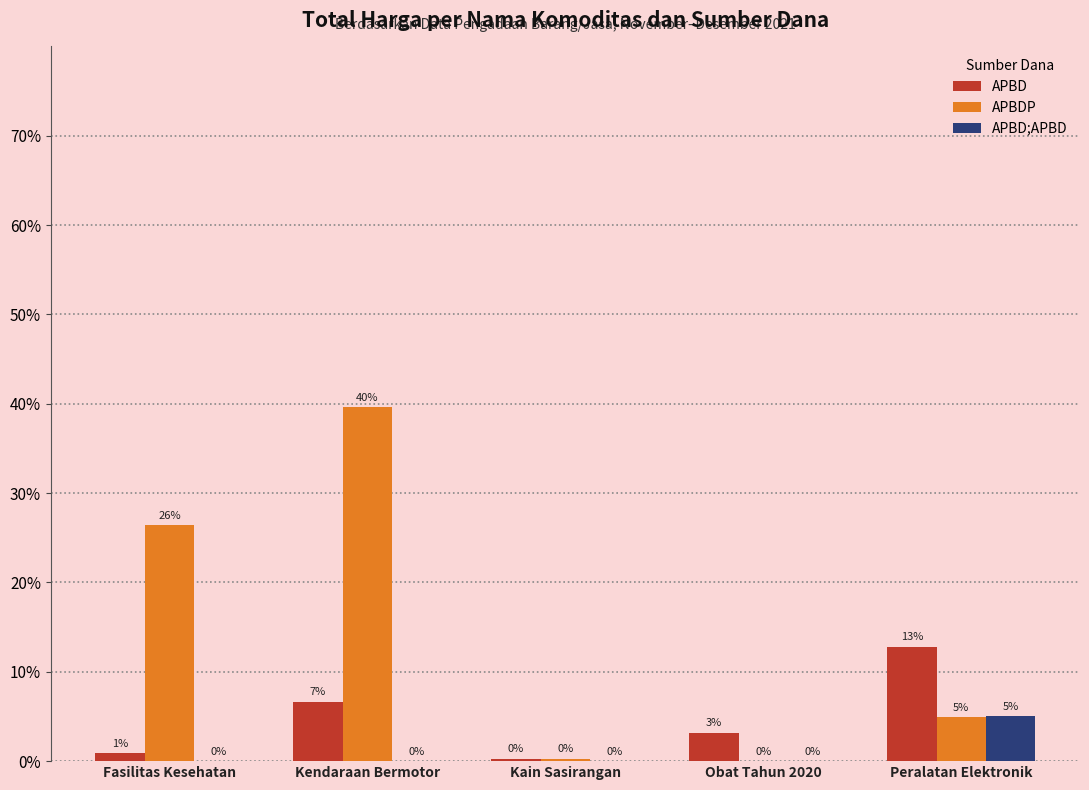

What is the difference between the APBDP values at Kain Sasirangan and Kendaraan Bermotor?

39.3